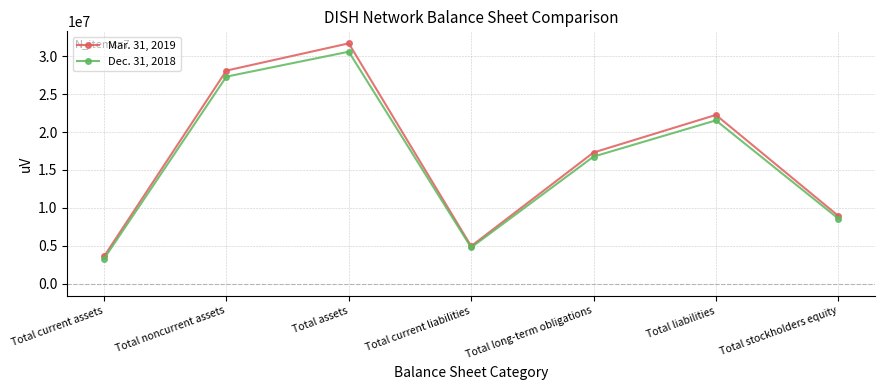

What is the sum of all Dec. 31, 2018 values?

112833723